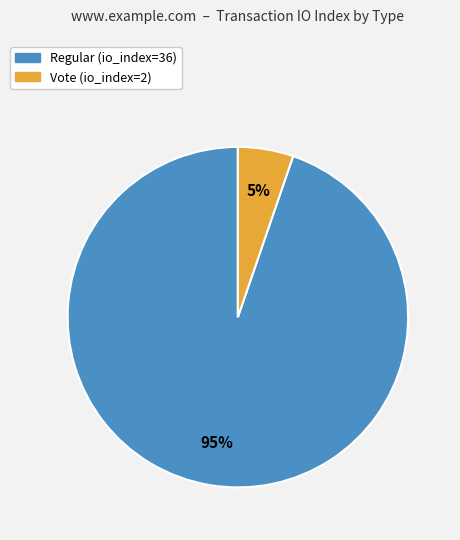

To the nearest percent, what is the average slice percentage?

50%